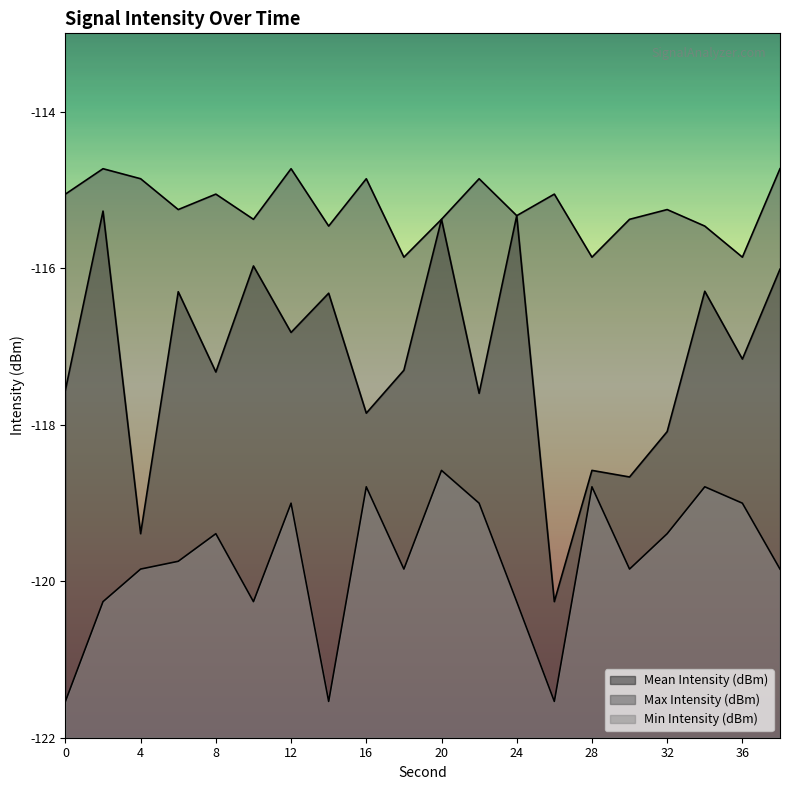

What is the sum of the Min Intensity (dBm) values at 8 and 16?

-238.2